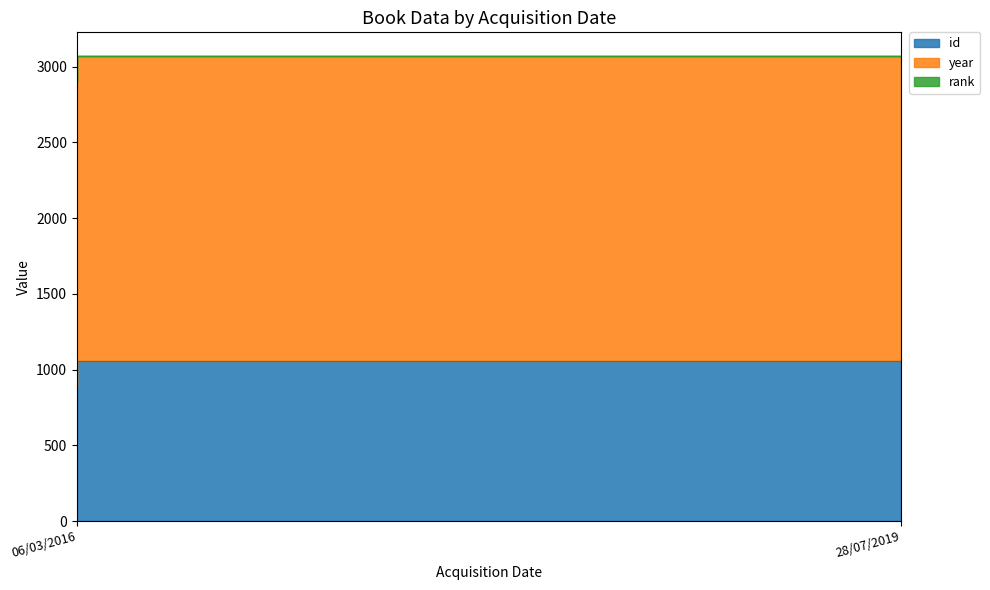

What is the average value of the year series?

2016